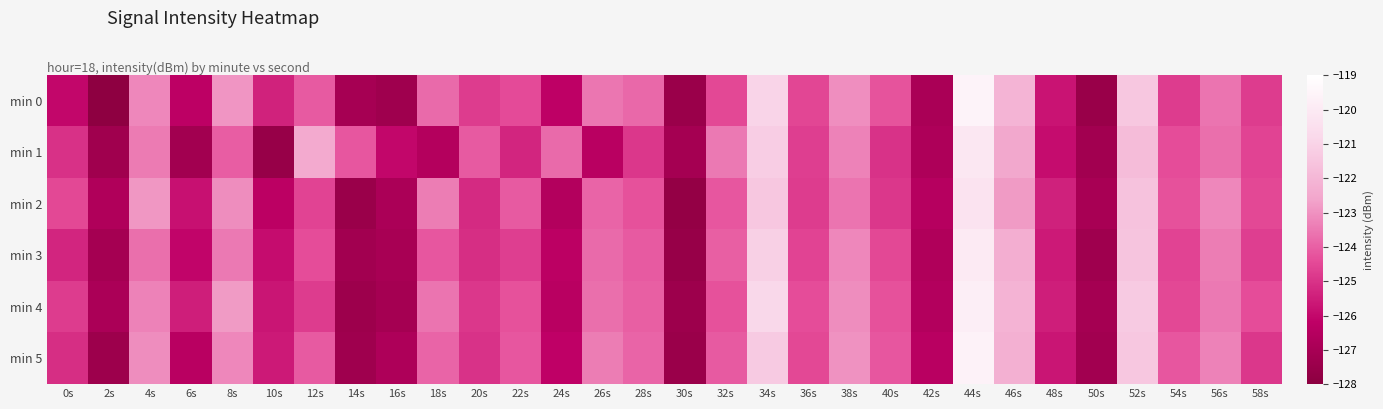

At which category is the sum across all series the highest?

44s